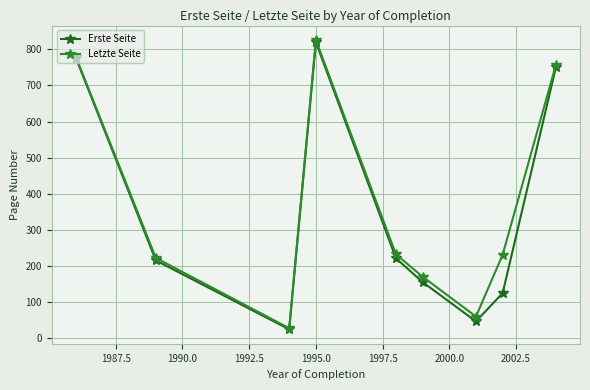

What is the value of the Letzte Seite point at the 4th from the left?

826.0